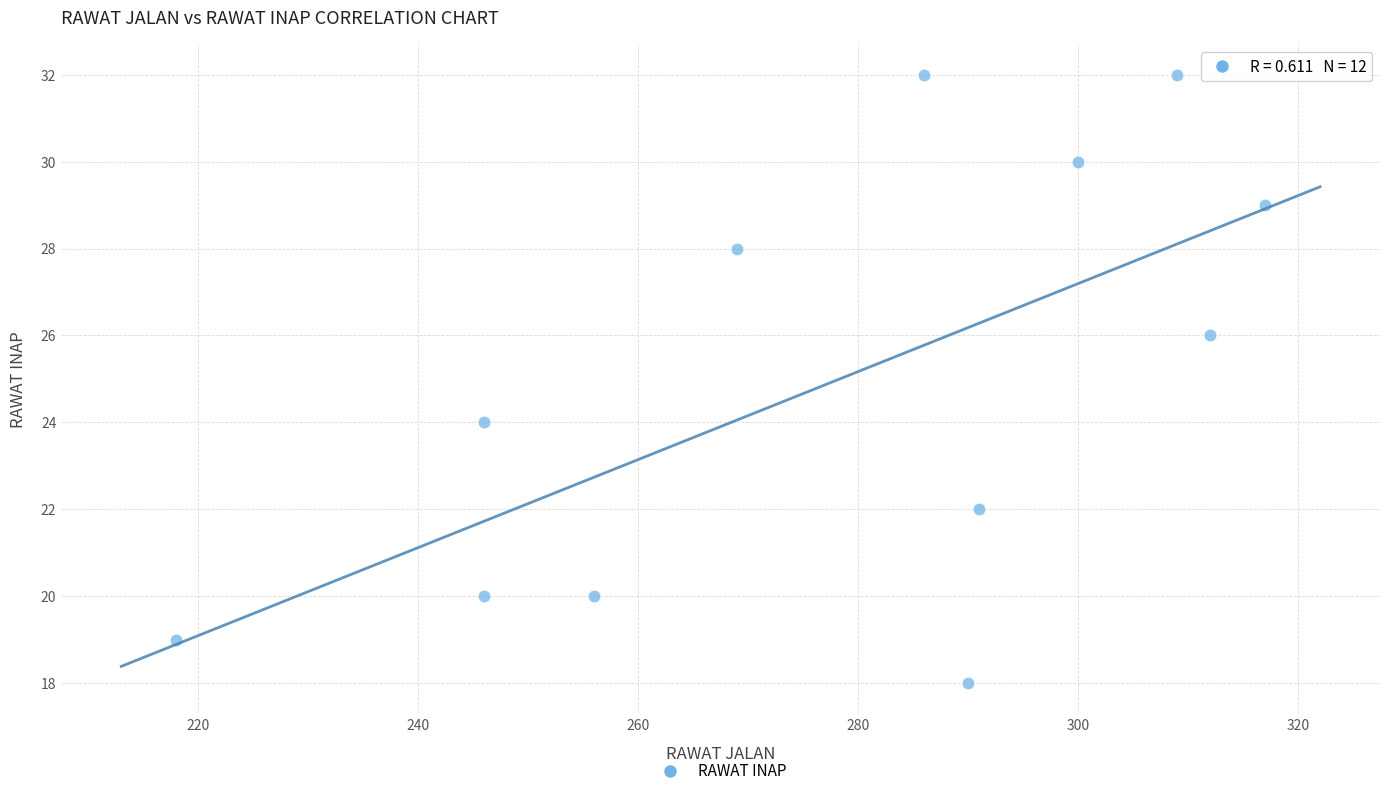

What is the average Y value?

25